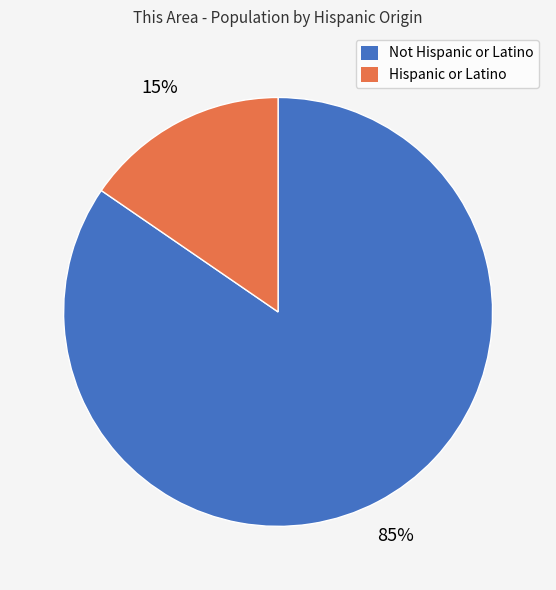

To the nearest percent, what portion does Hispanic or Latino represent?

15%